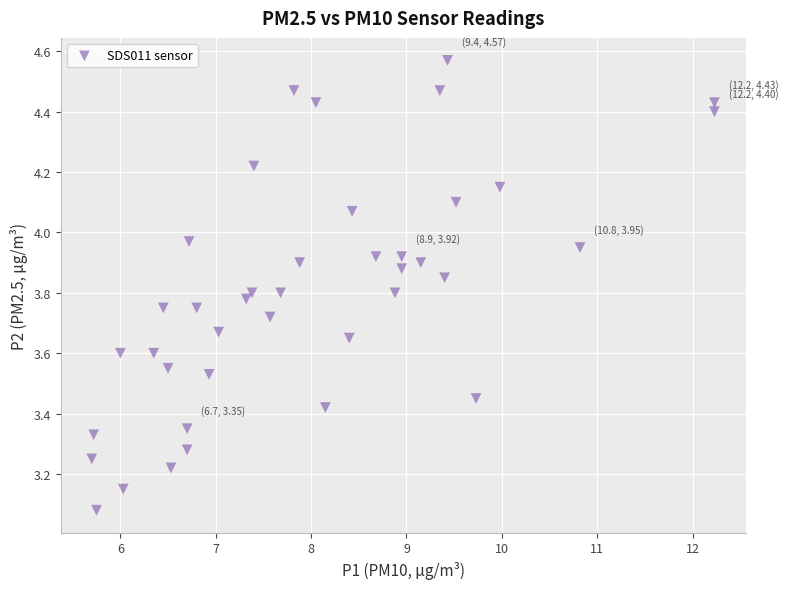

What is the range of Y values (max minus min)?

1.5